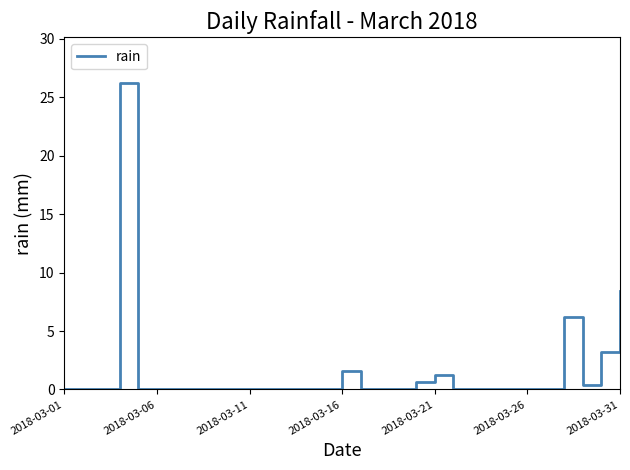

What is the greatest value displayed?

26.2